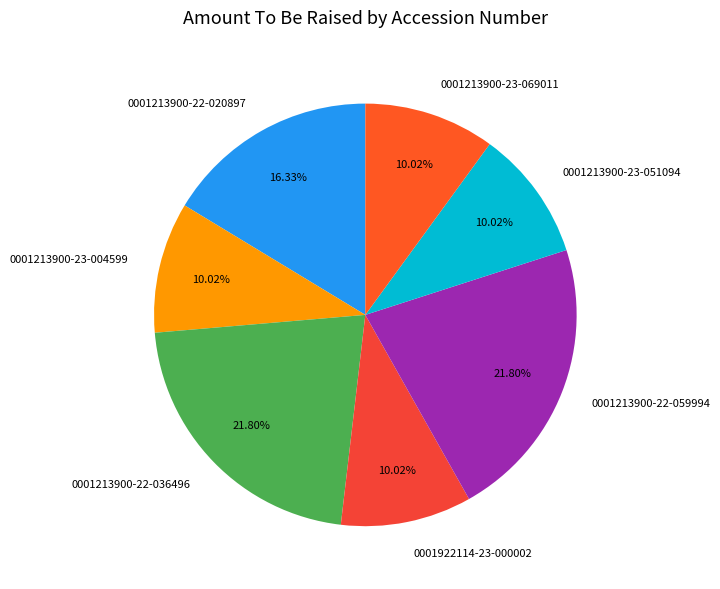

Is 0001213900-23-069011 the majority of the pie?

No